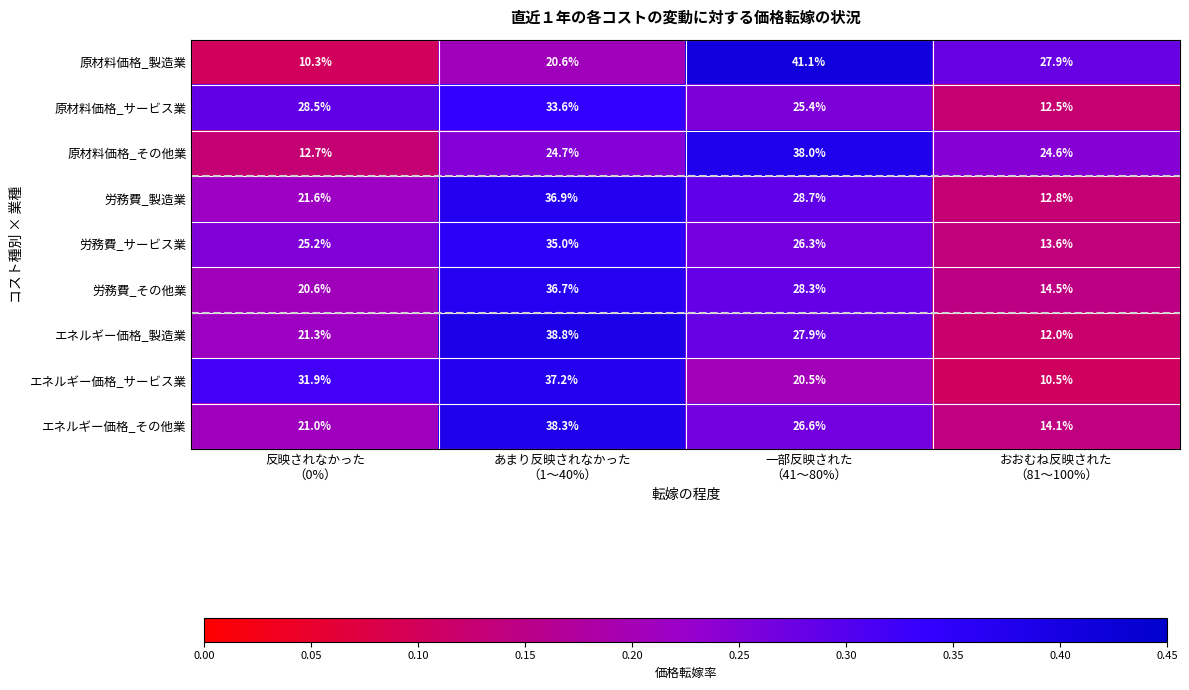

Which series has the widest spread of values?

原材料価格_製造業